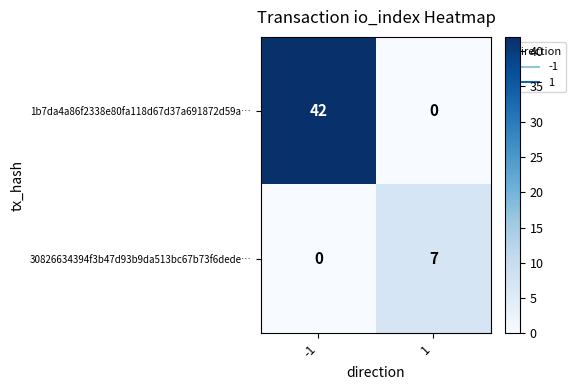

Which series has the largest total across all categories?

1b7da4a86f2338e80fa118d67d37a691872d59a…